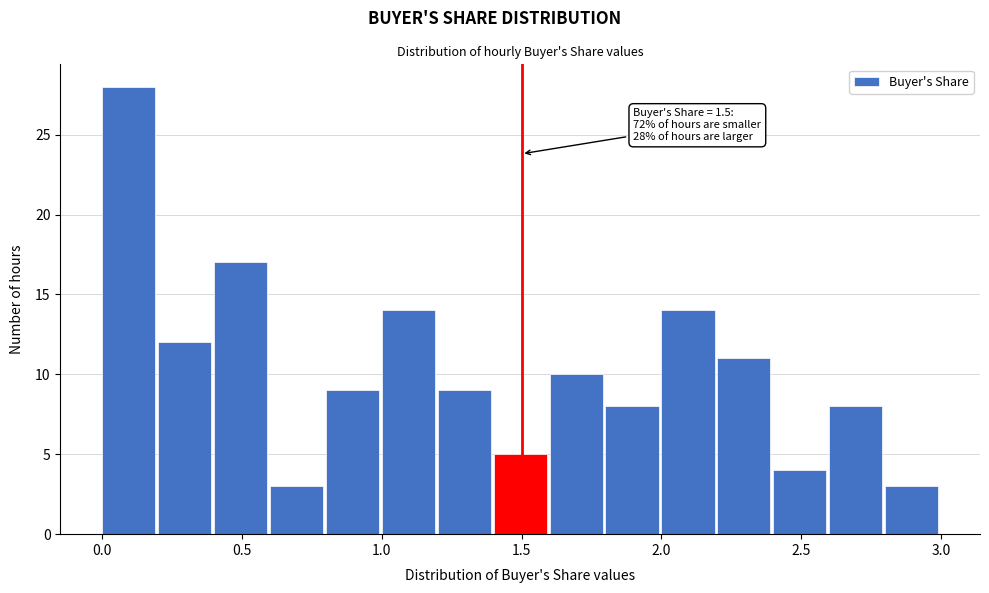

Which range on the x-axis has the tallest bar?

0.0 to 0.2